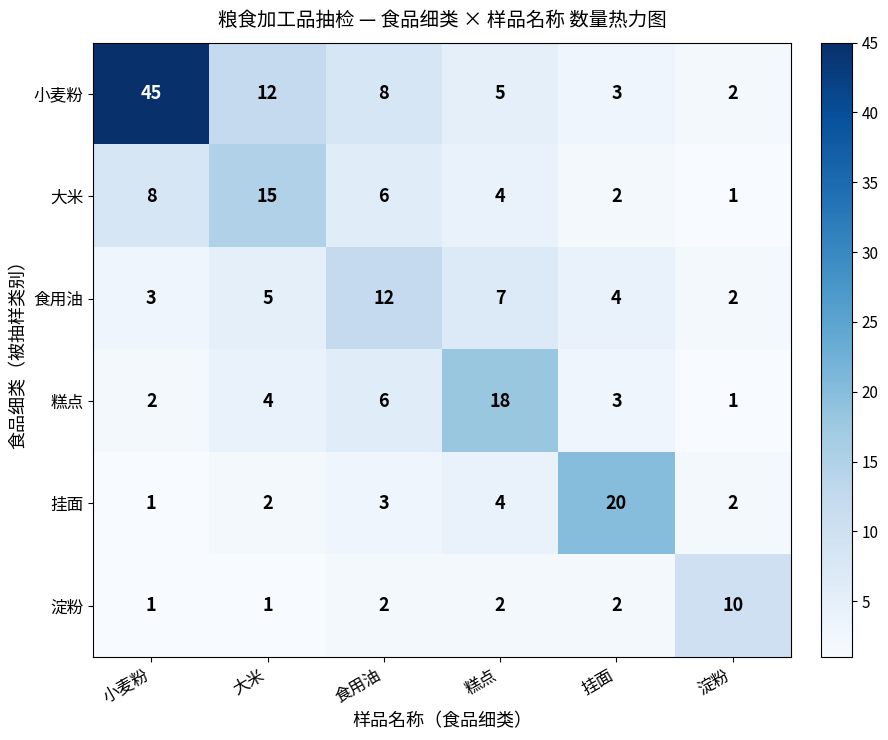

What is the sum of all 糕点 values?

34